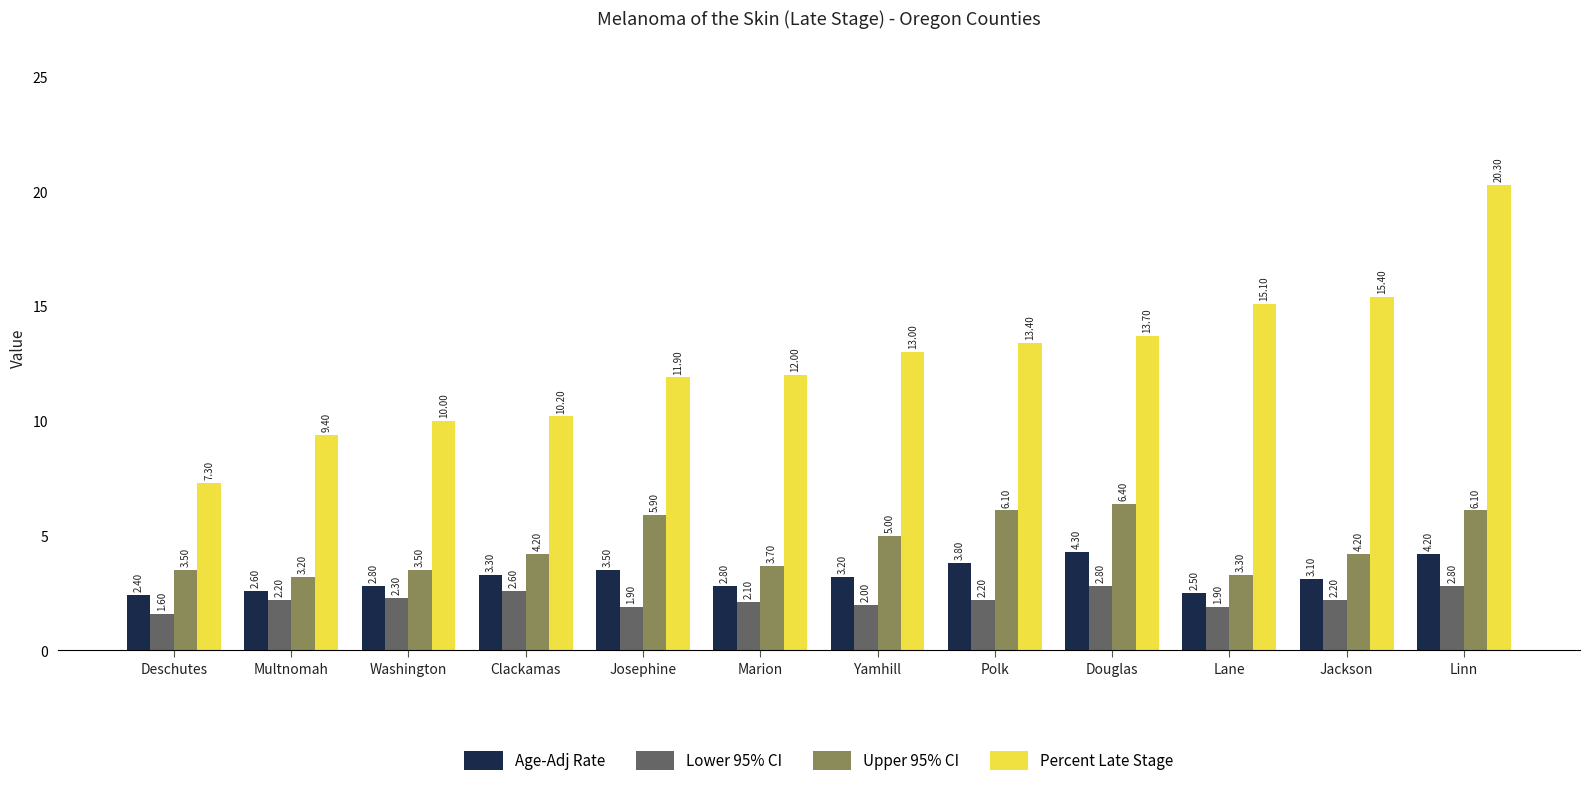

How many data points in Age-Adj Rate are above 3?

7